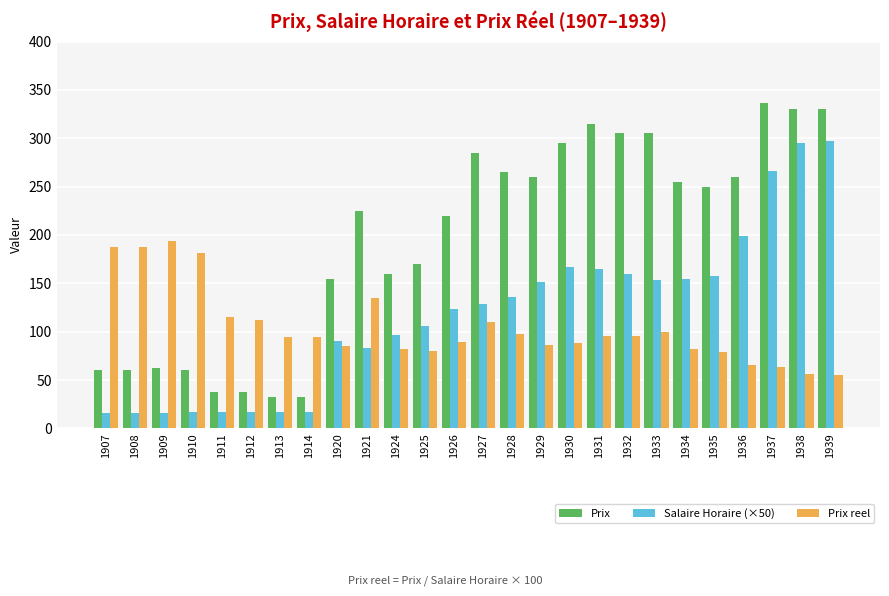

What is the total value across all series at 1924?

339.5